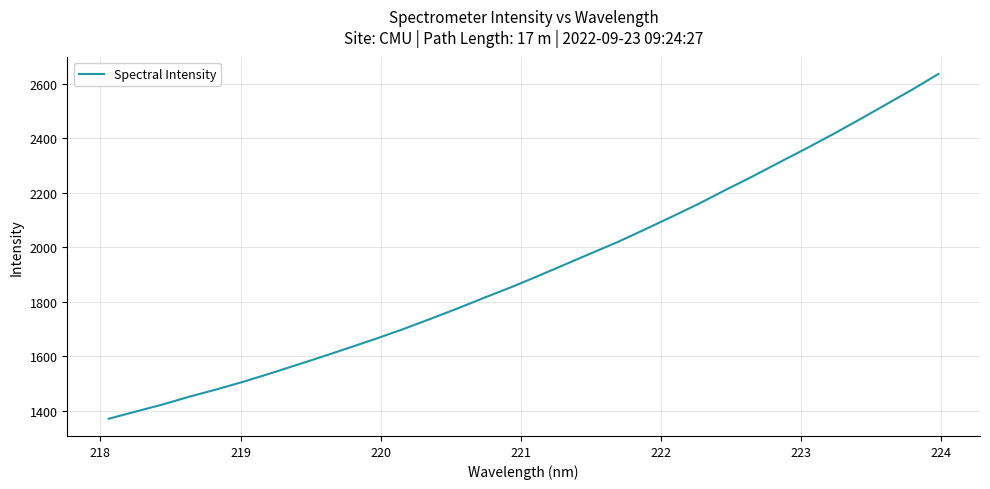

What is the minimum value shown in the chart?

1369.9